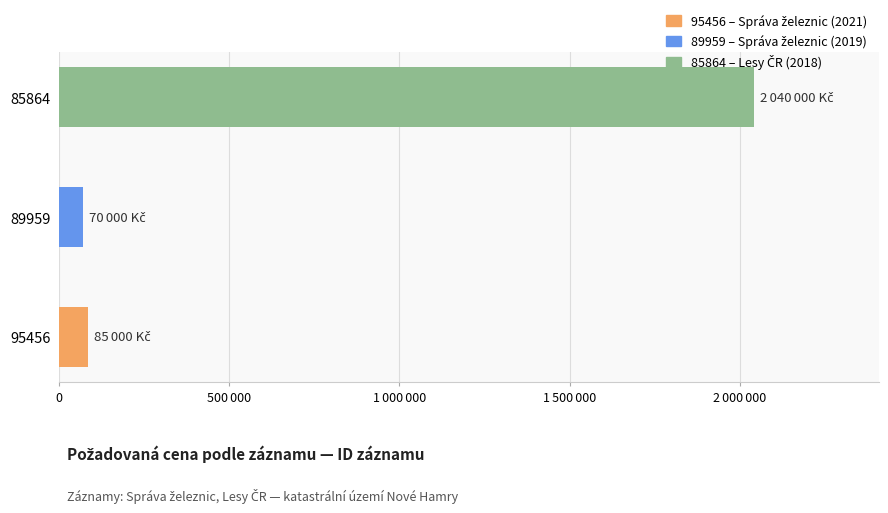

Does the chart contain any negative values?

No